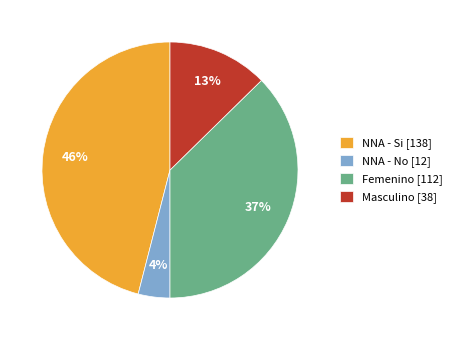

What is the smallest slice in the pie chart?

NNA - No [12]